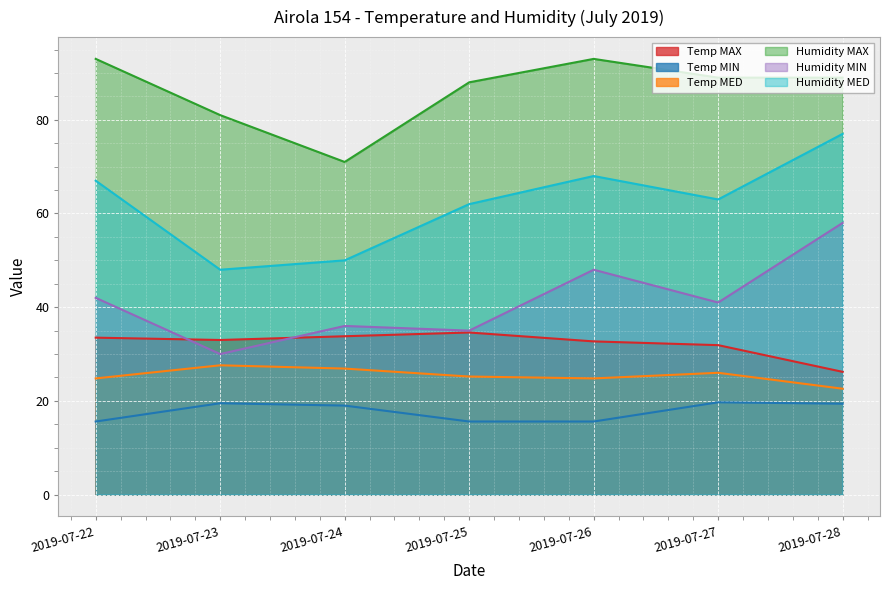

True or false: Temp MAX and Temp MIN intersect in this chart.

False